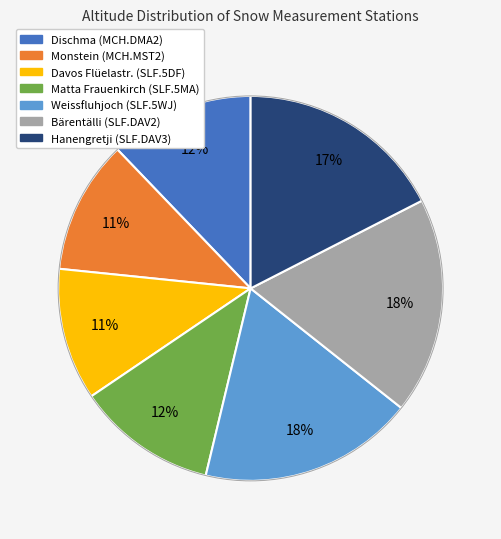

To the nearest percent, what percentage of the pie is Matta Frauenkirch (SLF.5MA)?

12%